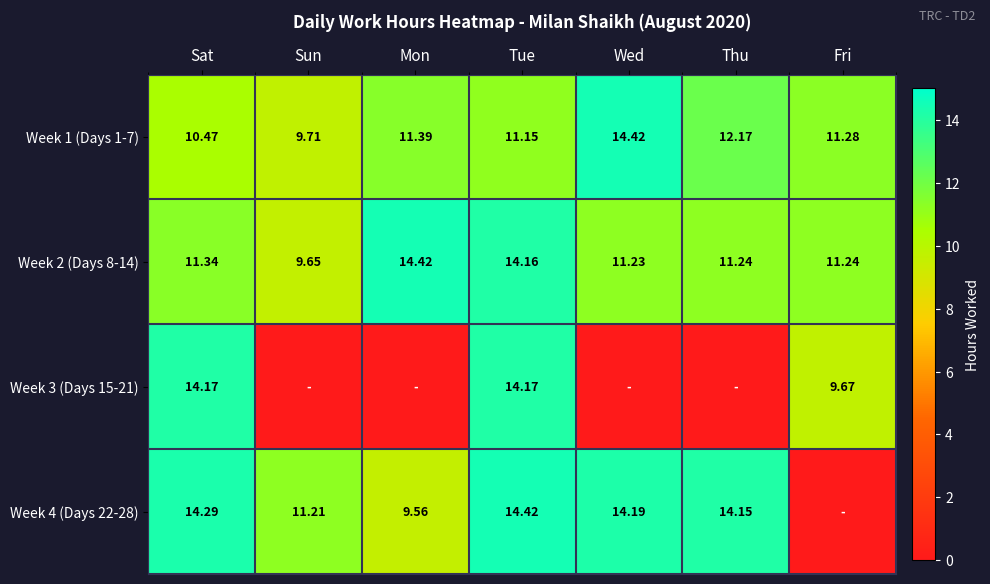

At which label does Week 1 (Days 1-7) first exceed 11?

Mon